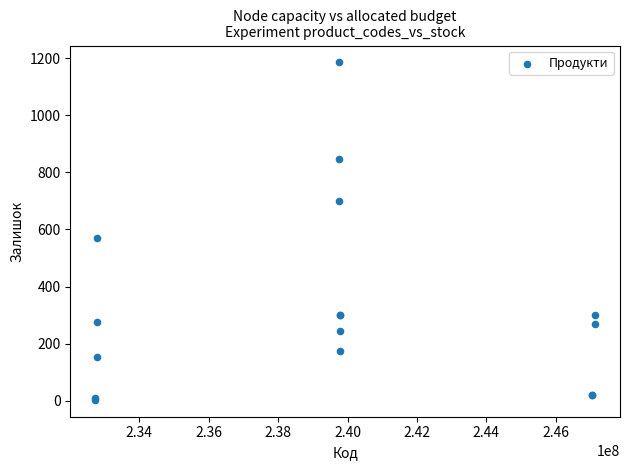

What Y value in the scatter plot is closest to 594?

570